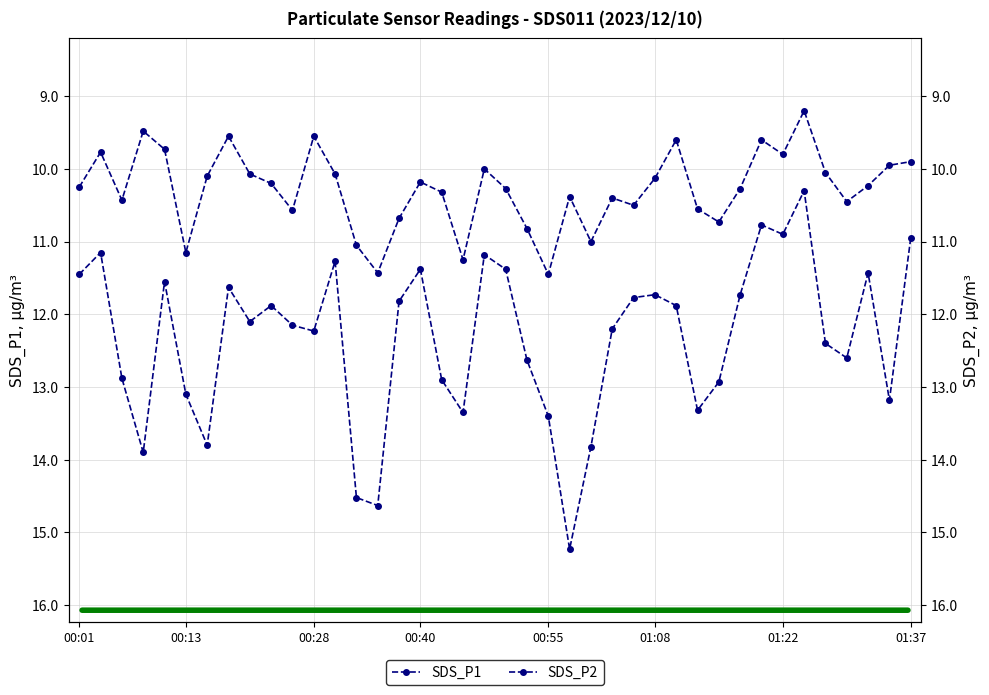

True or false: SDS_P2 has more than 2 points higher than both neighbors.

True